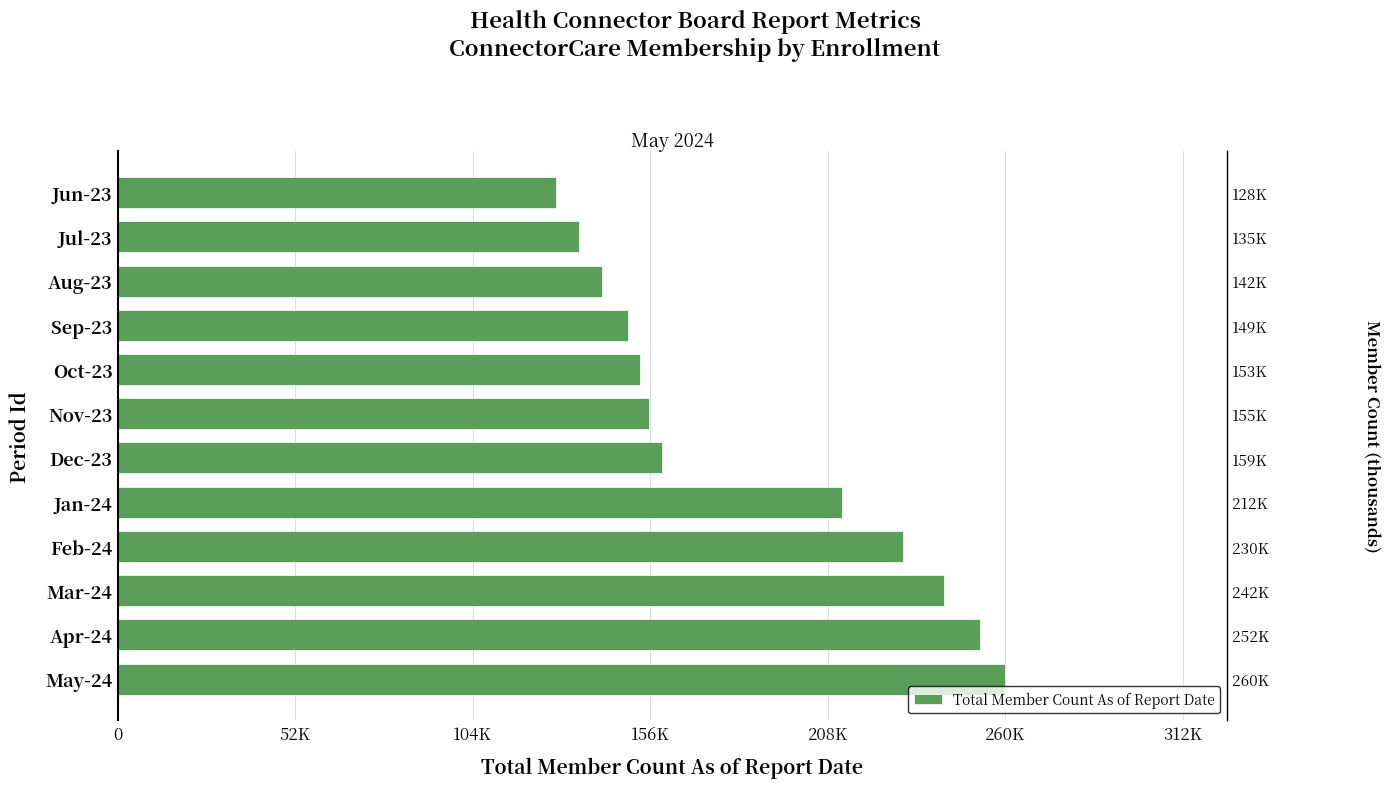

What is the average value?

185152